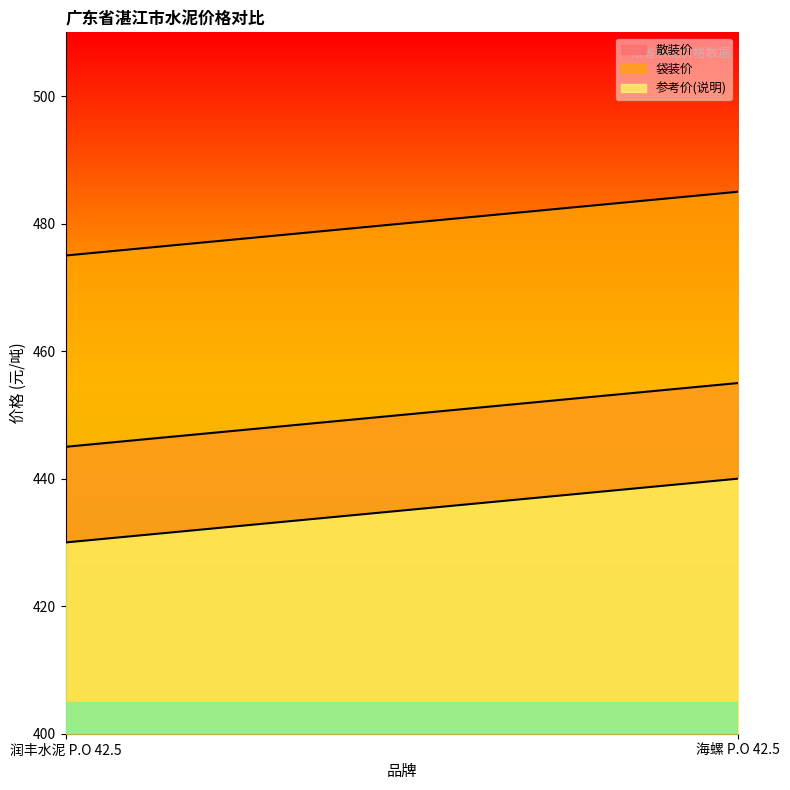

What is the value of the 袋装价 point at the 1st from the left?

475